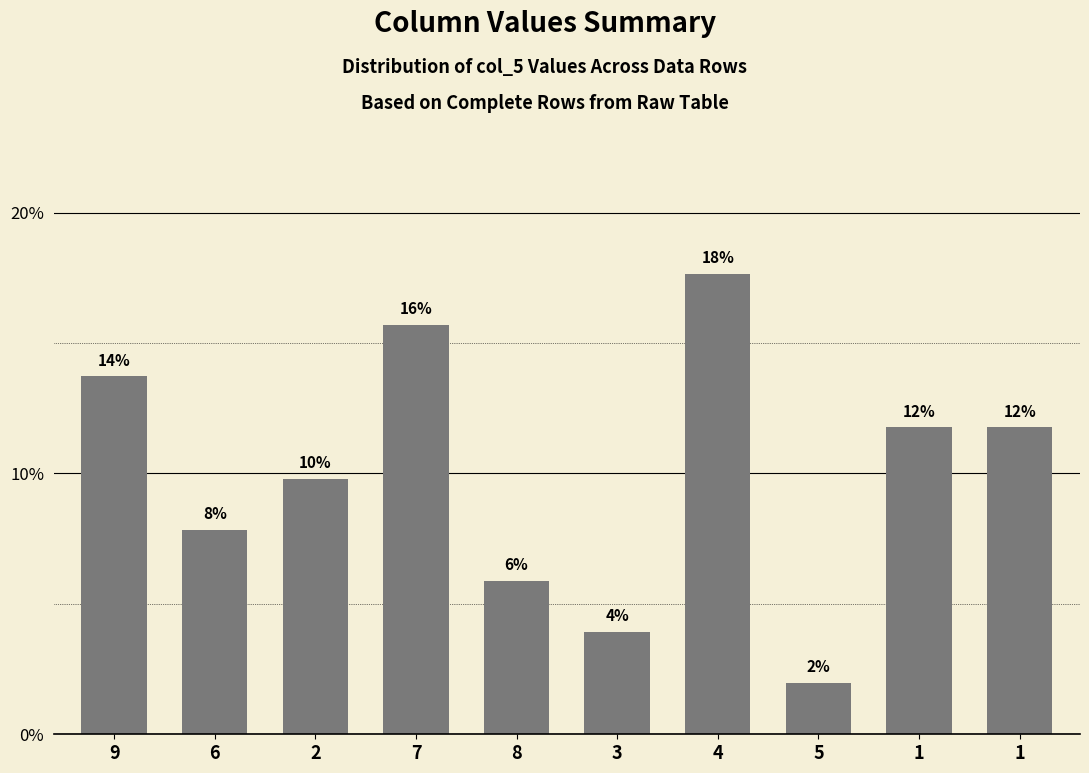

How many bars are there in total?

10